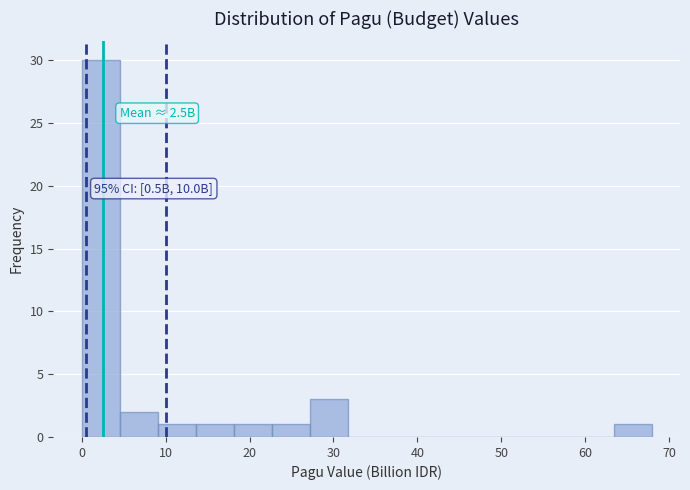

Over which range of the x-axis is the bar tallest?

0 to 5